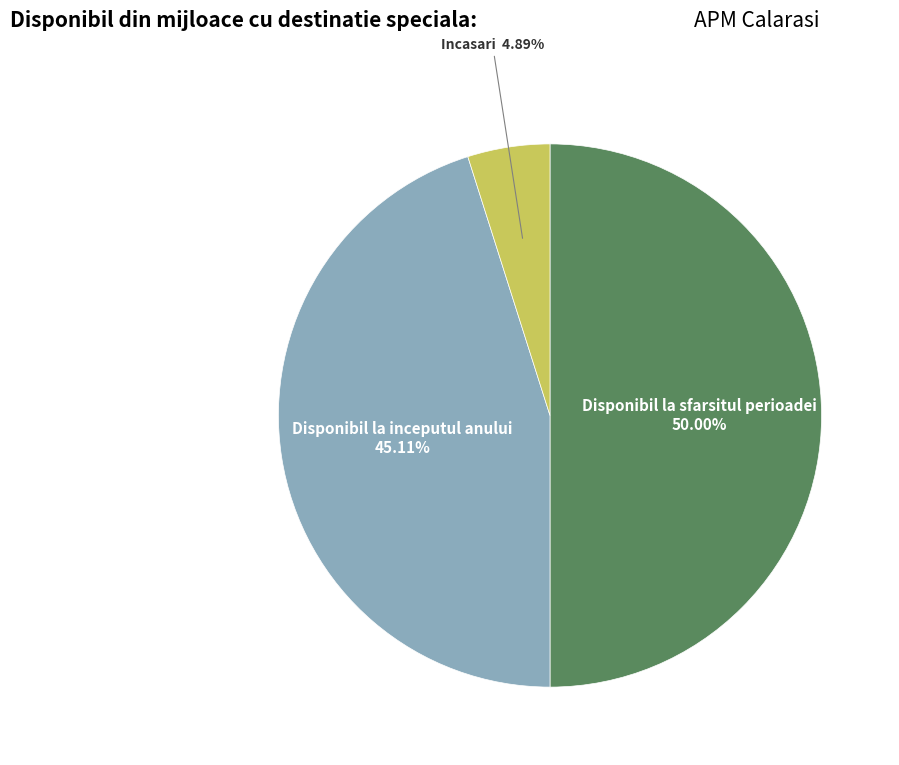

To the nearest percent, what is the difference between the largest and smallest slice percentages?

45%